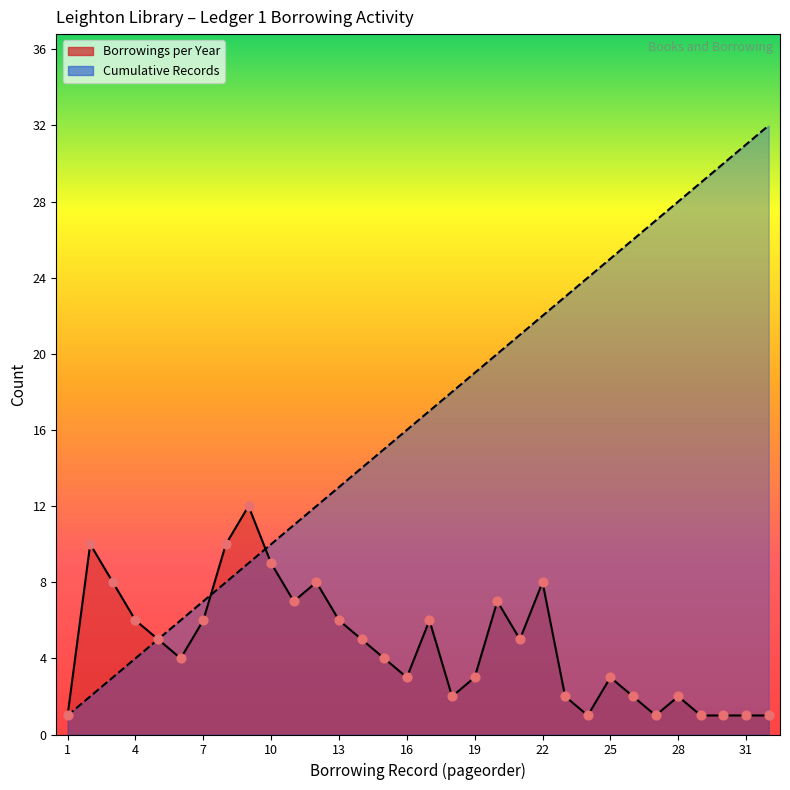

Which series has the largest total across all categories?

Cumulative Records